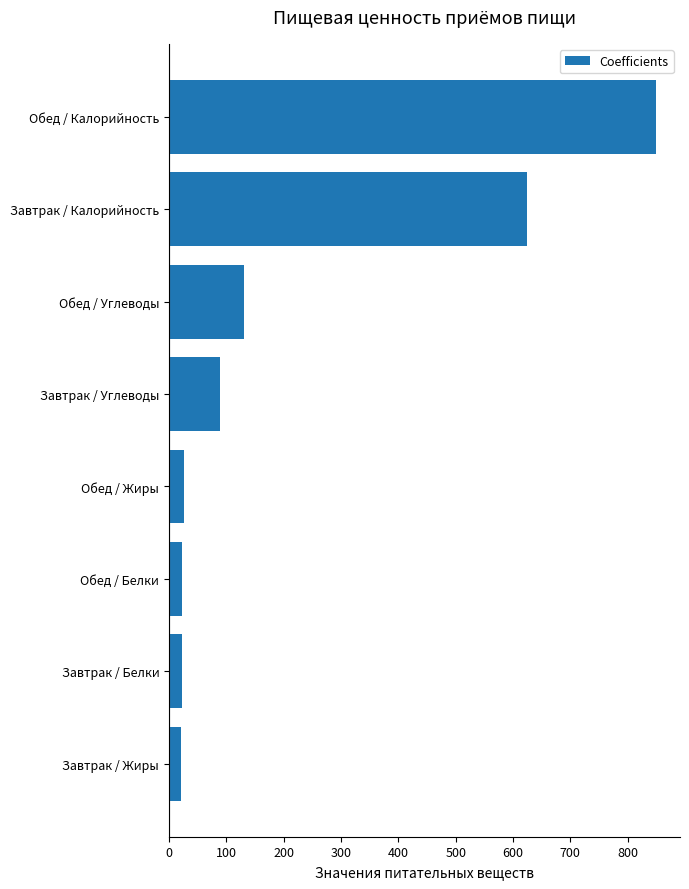

Are the bars grouped side by side (vs. stacked)?

No